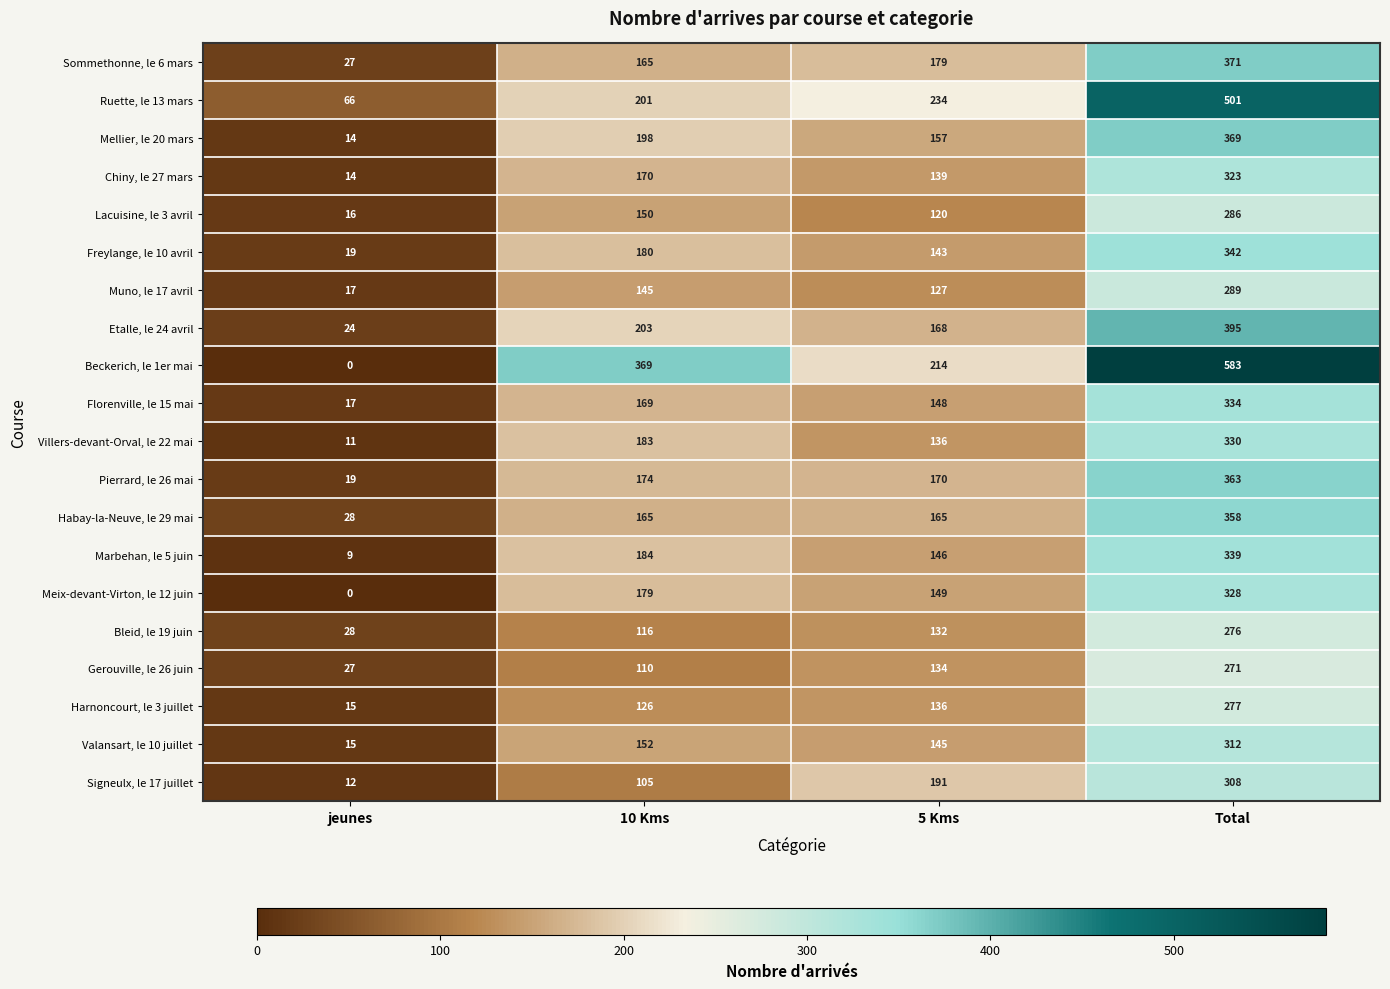

Count the number of categories in the chart.

4